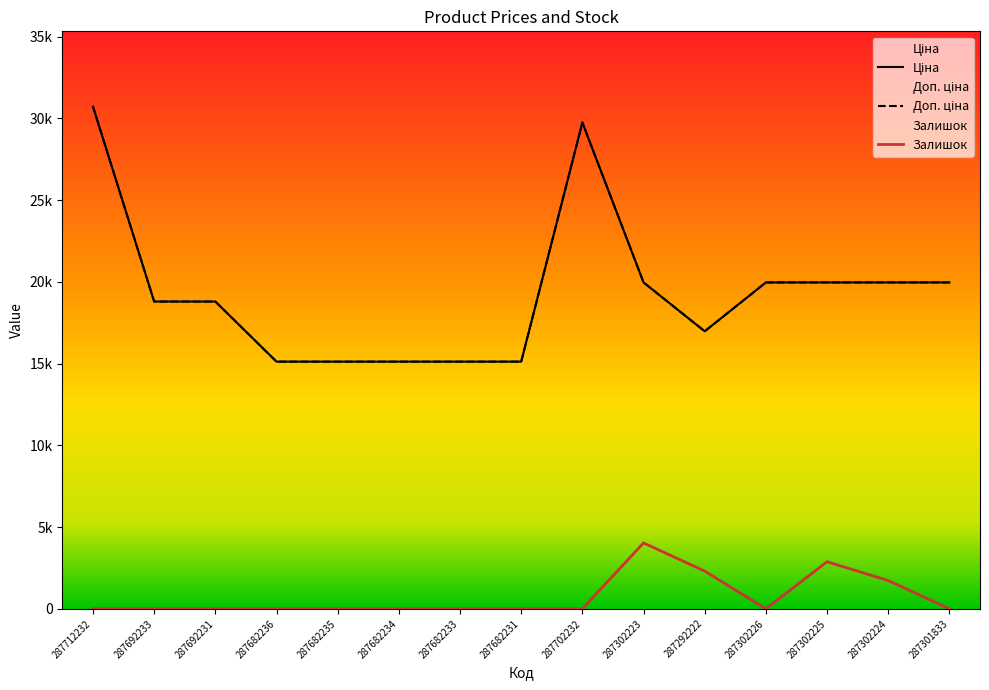

In Ціна, how many points are higher than both neighbors (excluding endpoints)?

1